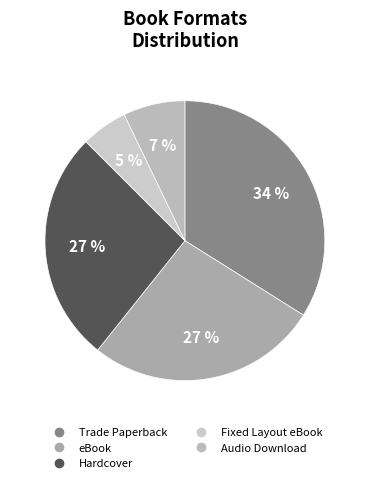

Rank the categories by value from highest to lowest.

Trade Paperback, eBook, Hardcover, Audio Download, Fixed Layout eBook